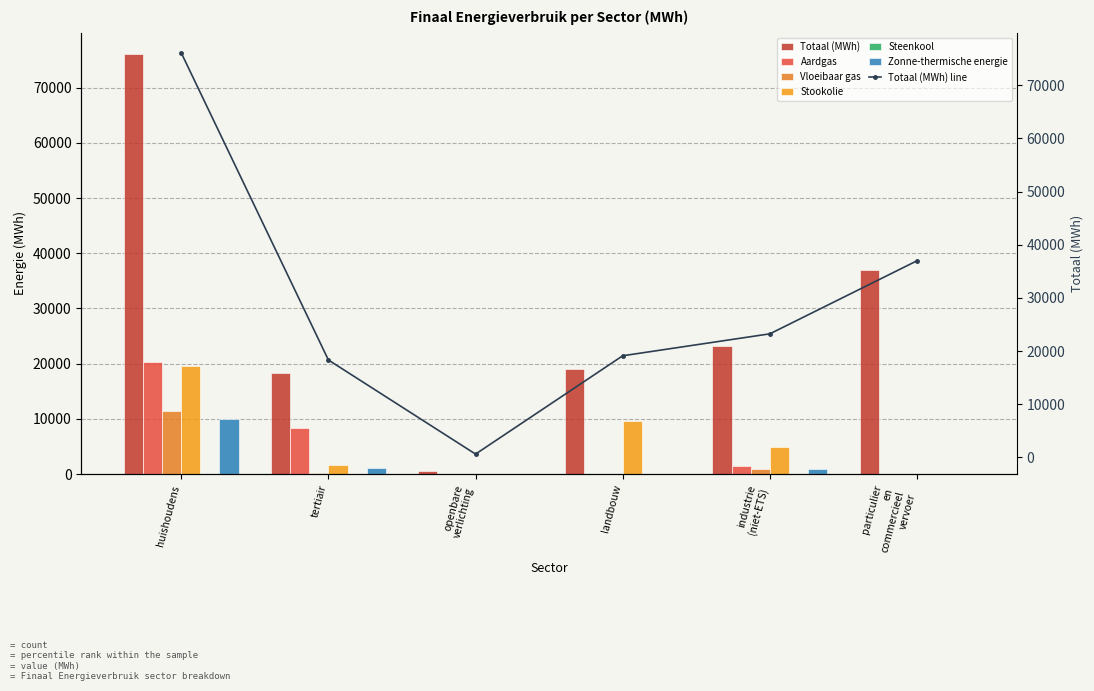

What is the total value across all series at huishoudens?

137491.6